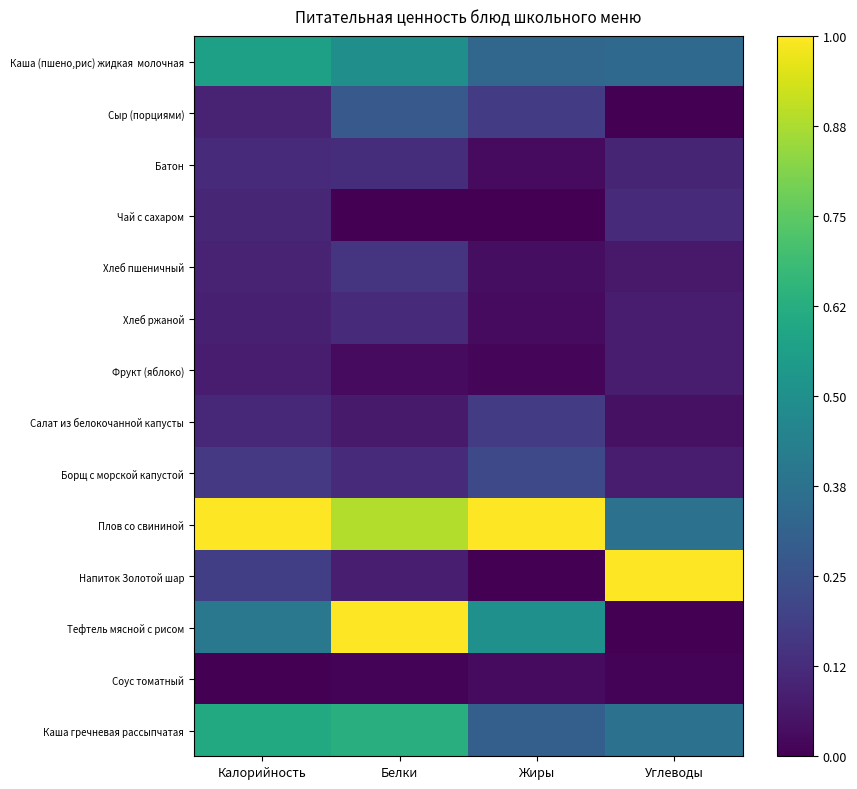

Which series has the largest range (max minus min)?

Напиток Золотой шар